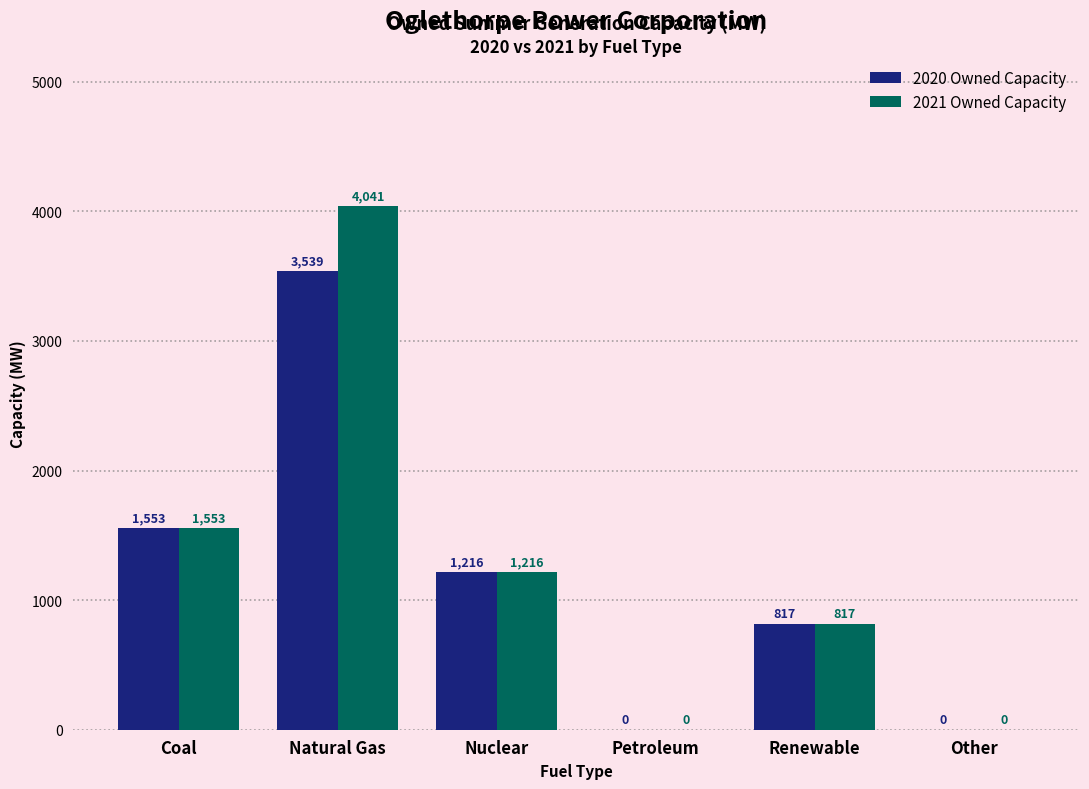

What is the greatest value displayed?

4040.9